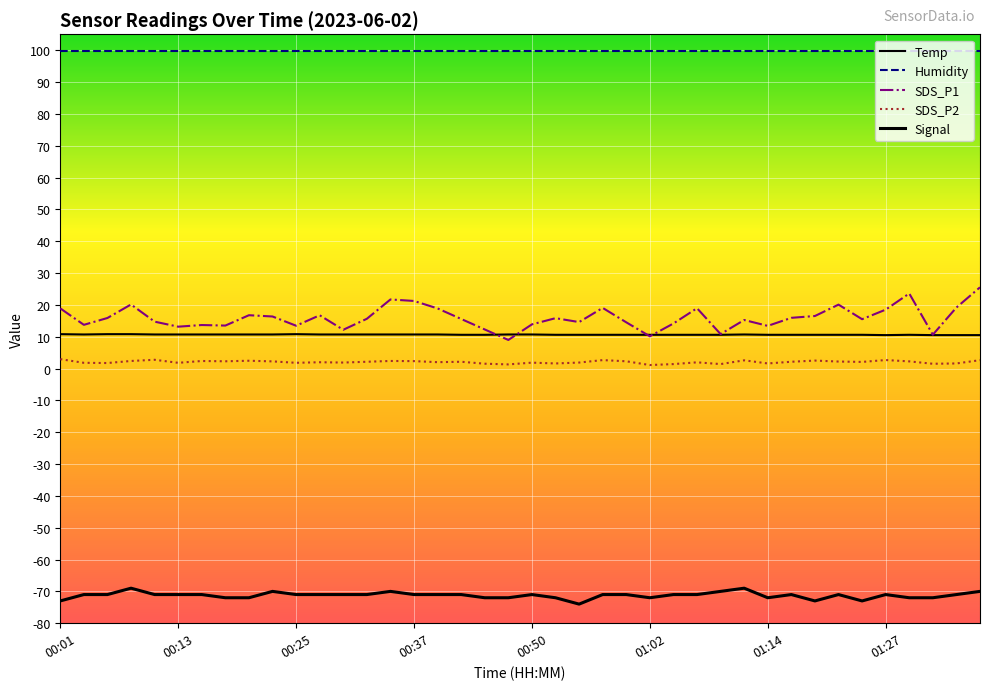

Does the chart display data point markers on the line(s)?

No